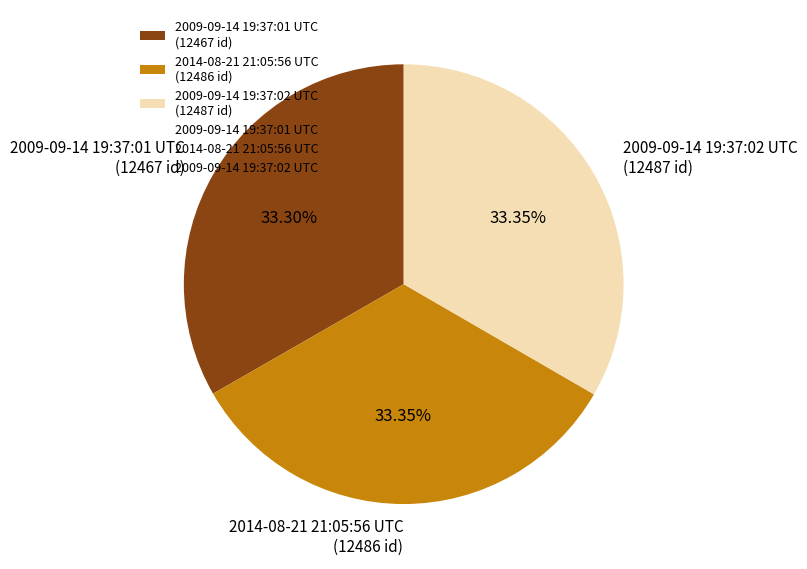

Does any single category account for the majority?

No